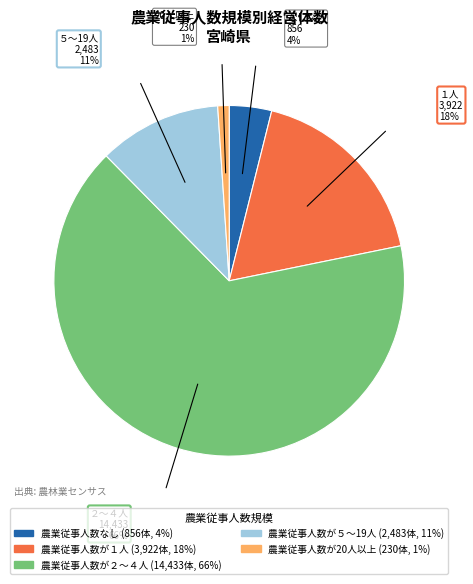

Which slice represents more than half of the pie?

農業従事人数が２～４人